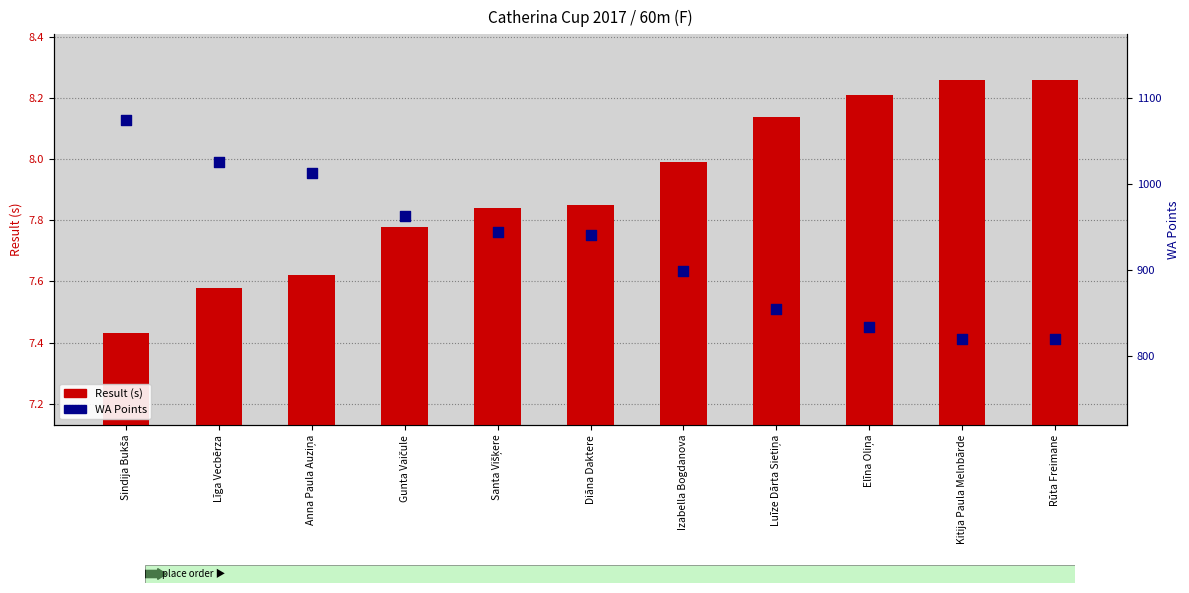

What is the total value across all series at Rūta Freimane?

828.3